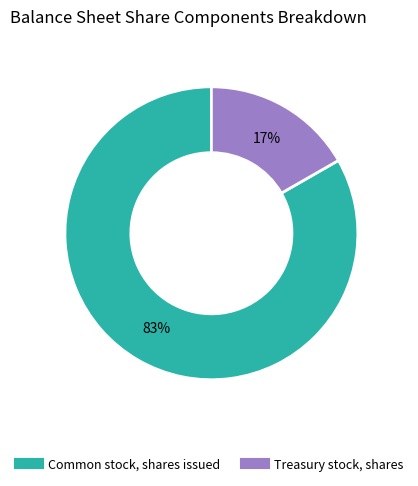

Is the sum of Treasury stock, shares and Common stock, shares issued greater than half?

Yes